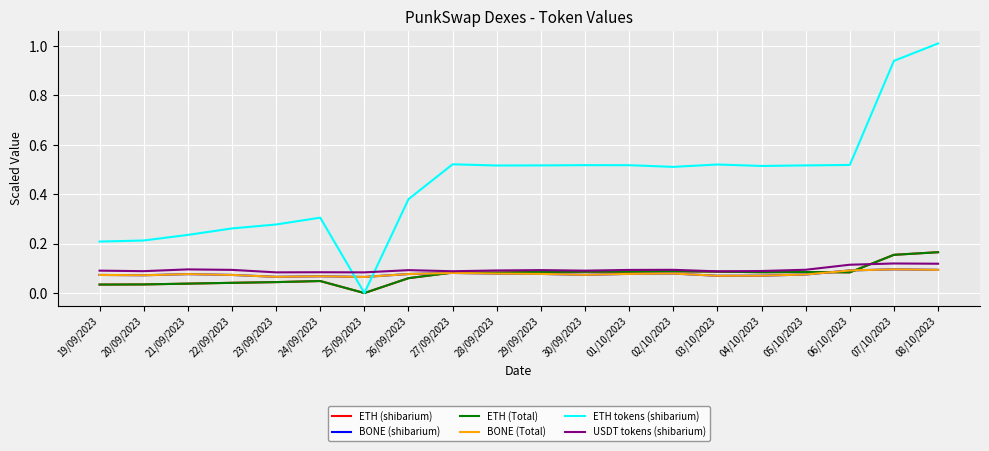

Does the chart have visible grid lines?

Yes